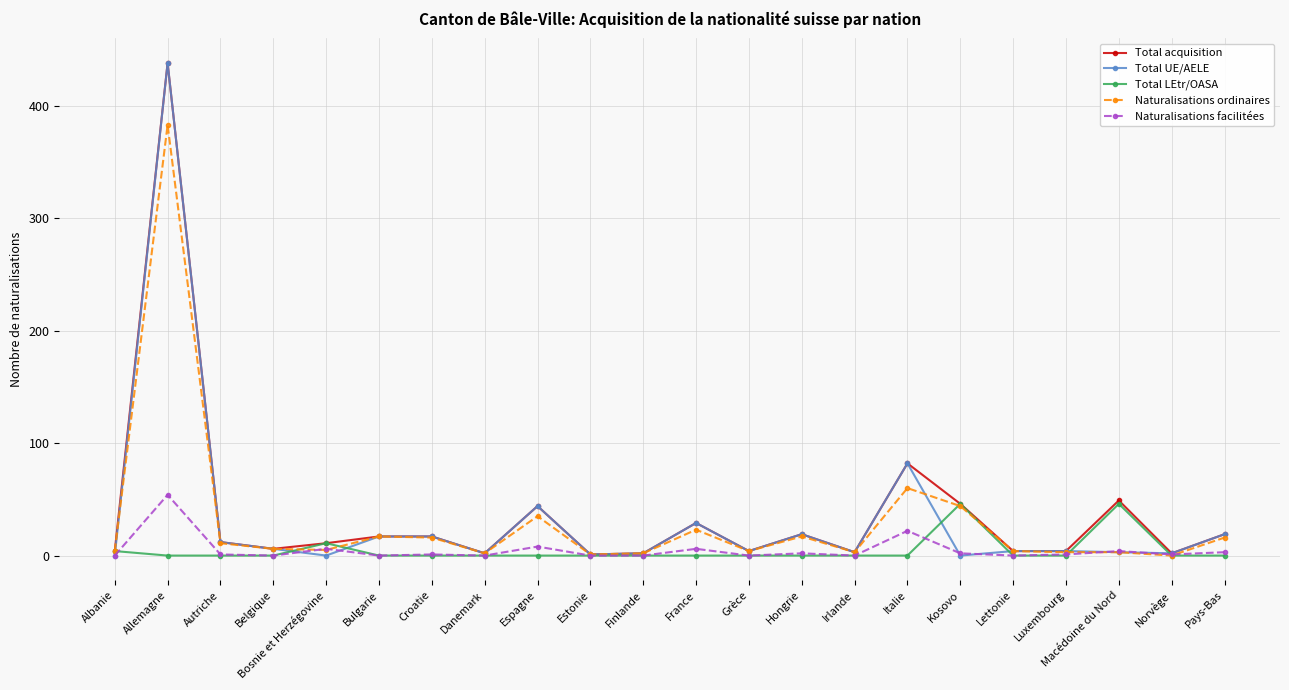

What is the total value across all series at Estonie?

3